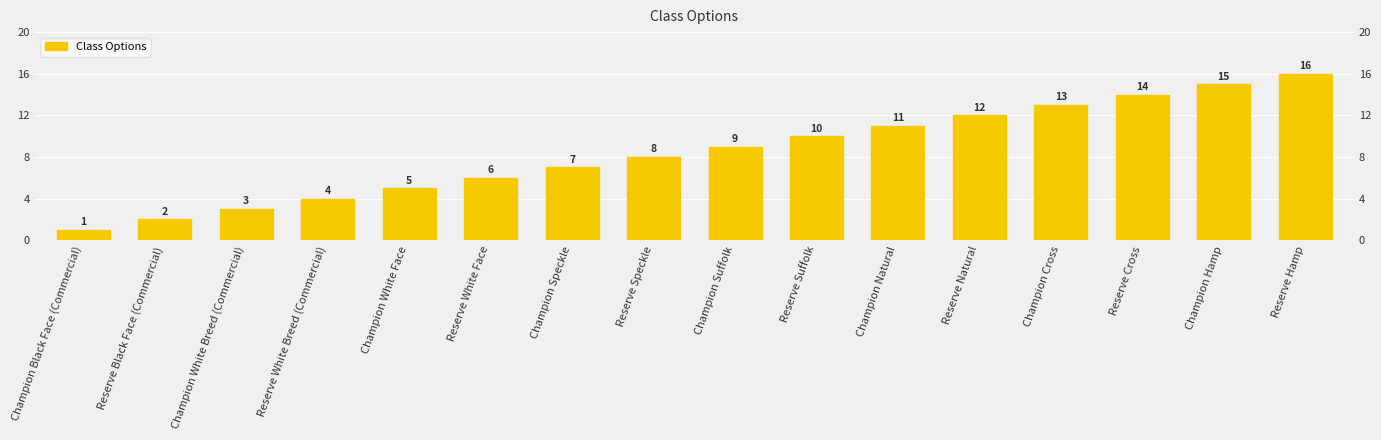

What position from the right is Reserve Cross?

3